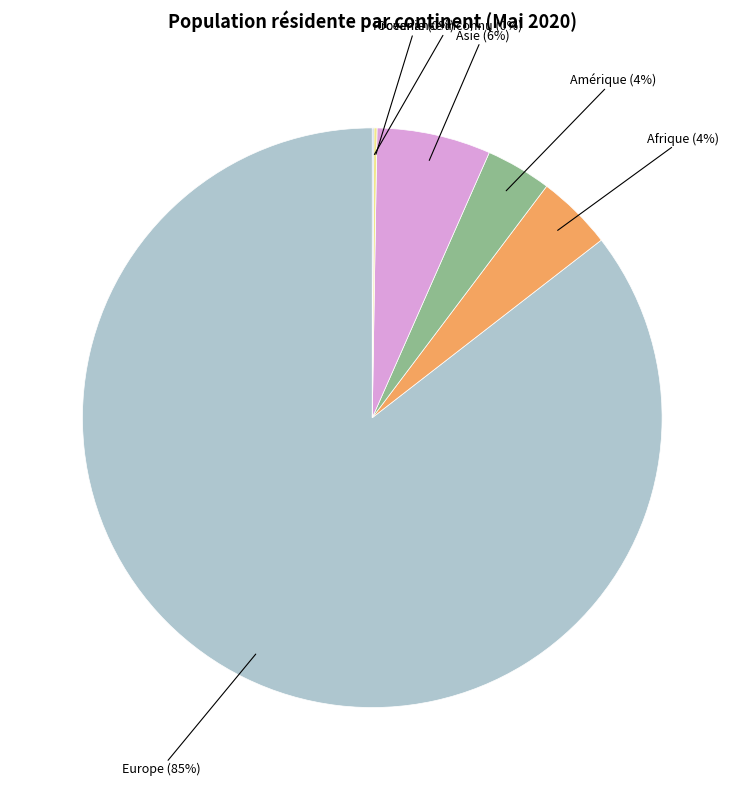

What is the majority slice?

Europe